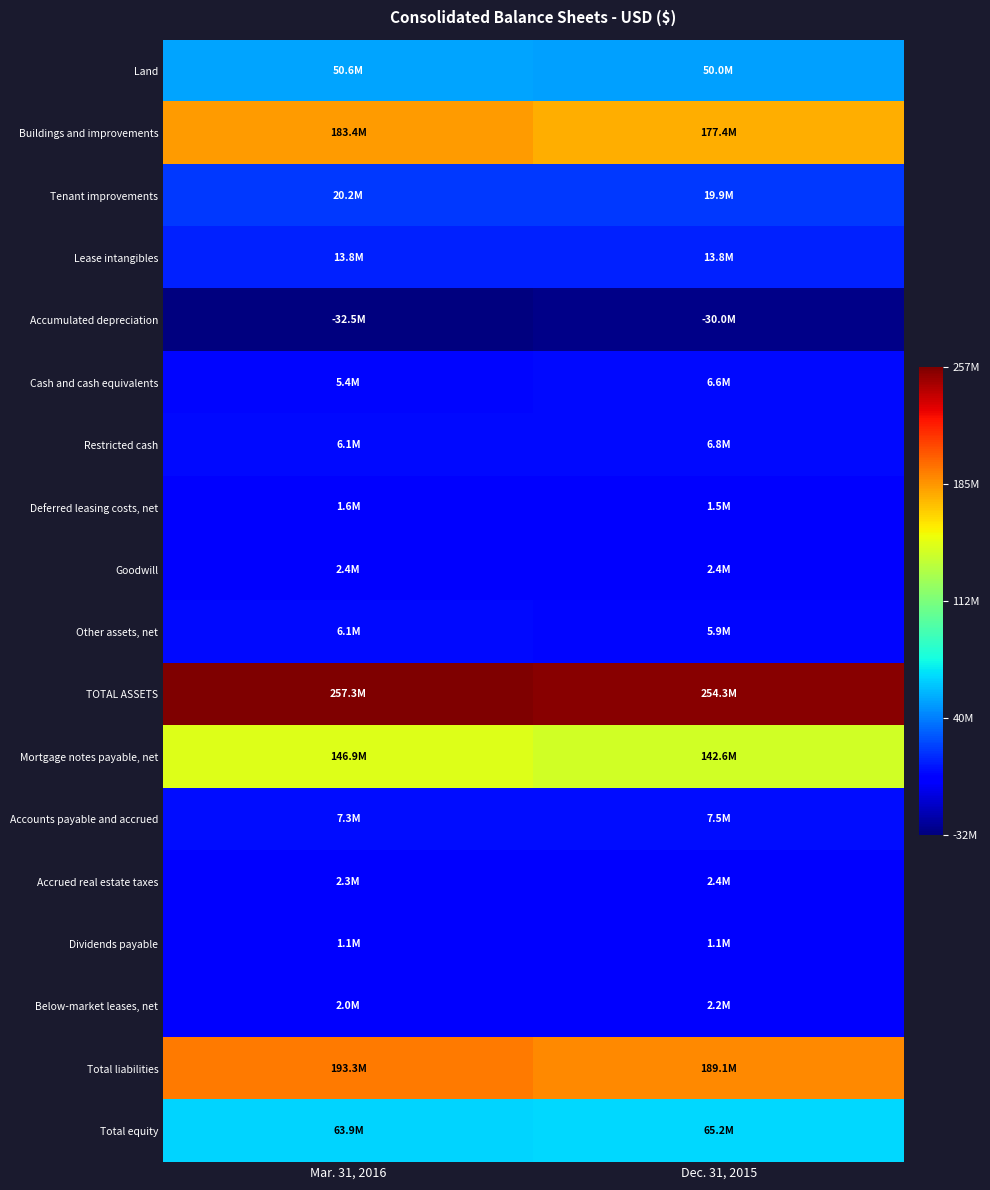

What is the spread (max minus min) of values at Mar. 31, 2016?

289724203